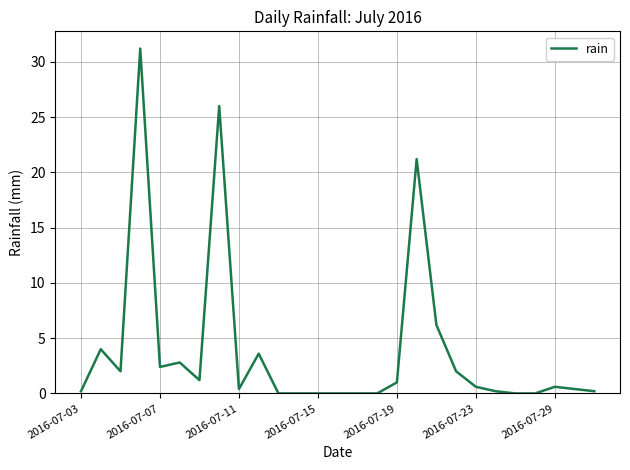

Reading left to right, what are all the values shown in this chart?

0.2	4.0	2.0	31.2	2.4	2.8	1.2	26.0	0.4	3.6	0.0	0.0	0.0	0.0	0.0	0.0	1.0	21.2	6.2	2.0	0.6	0.2	0.0	0.0	0.6	0.4	0.2